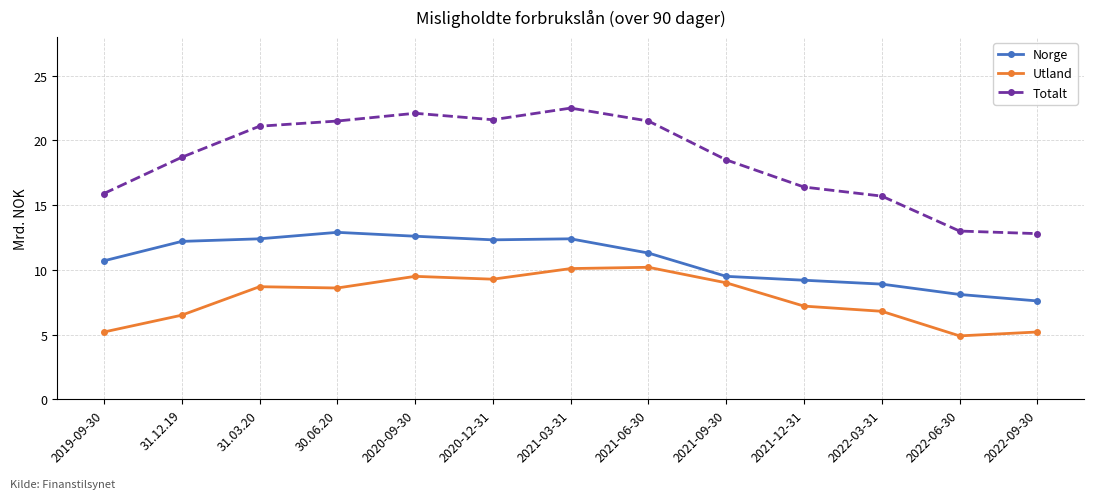

True or false: Totalt has more than 0 interior local peaks.

True